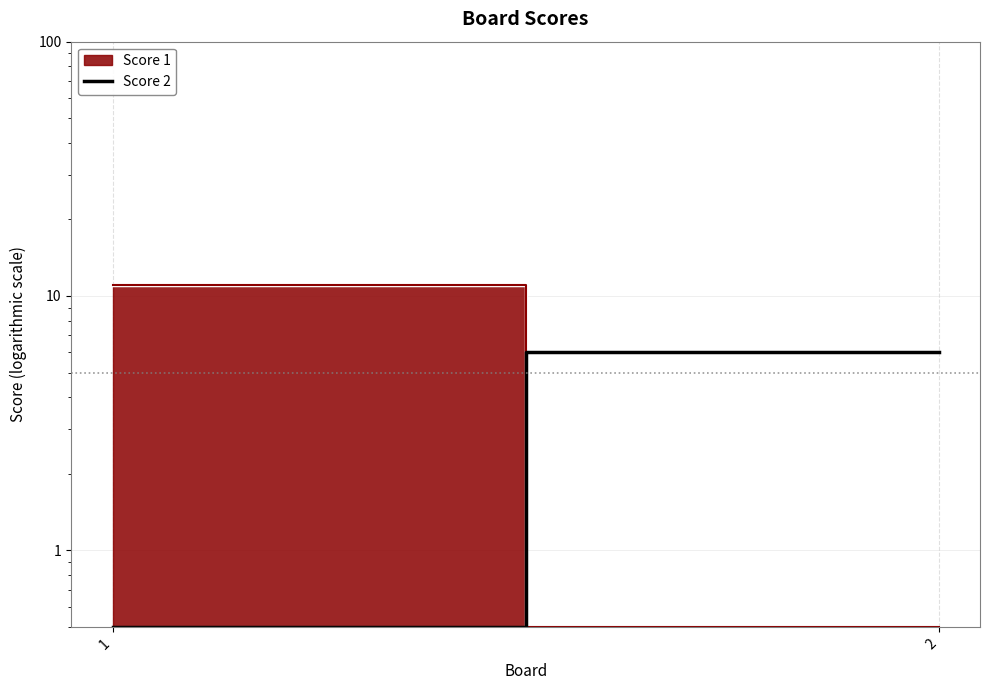

Rank the categories by value from lowest to highest.

1, 2